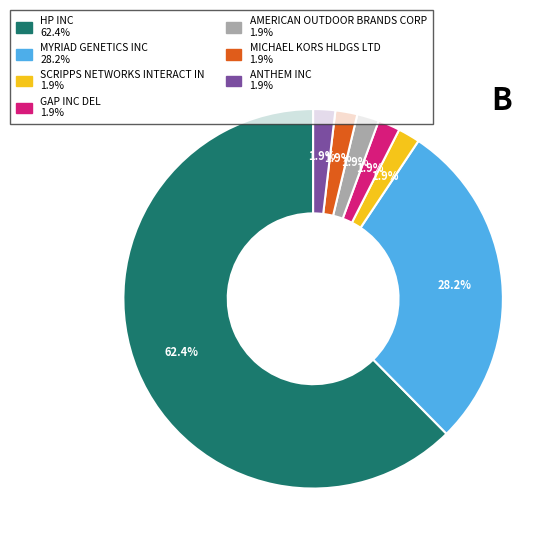

Between MYRIAD GENETICS INC and HP INC, which is larger?

HP INC